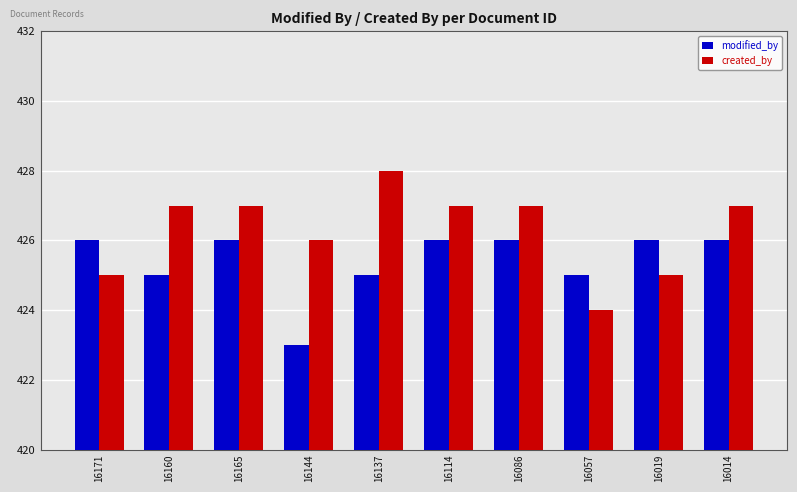

How many data points does each series have?

10